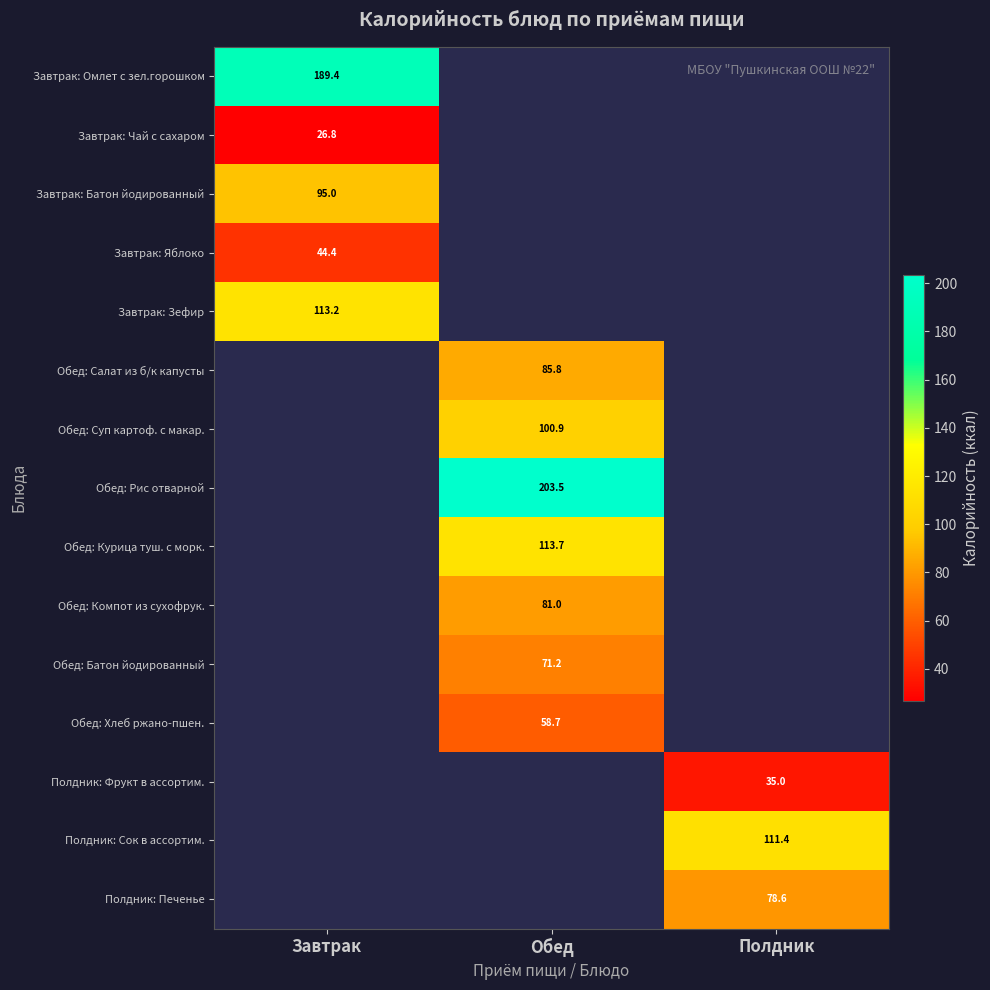

At how many categories does at least one series exceed 45?

3